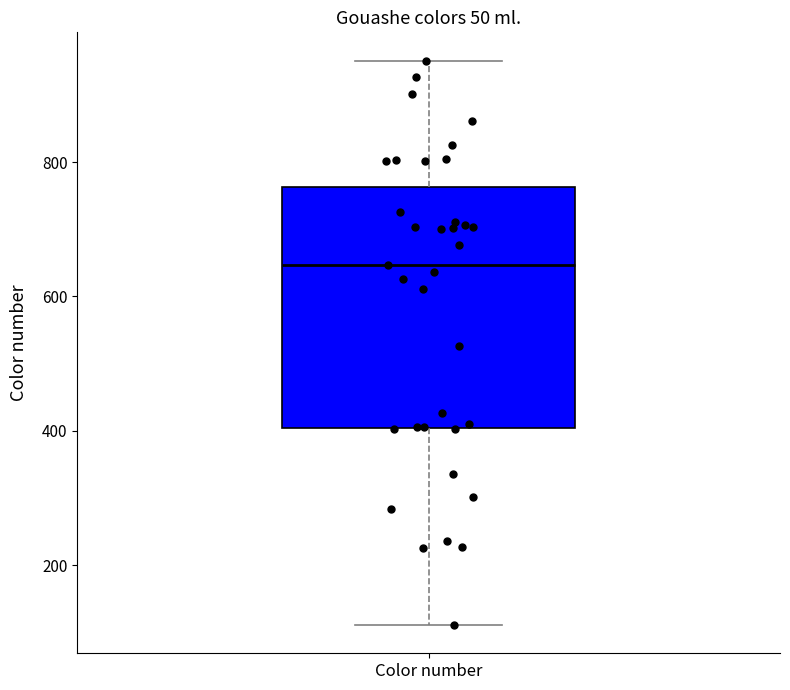

Read this box plot against the y-axis: the position of the median line, the range covered by the box, and the ends of both whiskers. The values are not printed on the chart, so give them approximately, as read against the axis.

median 640, box 400 to 760, whiskers 120 to 960